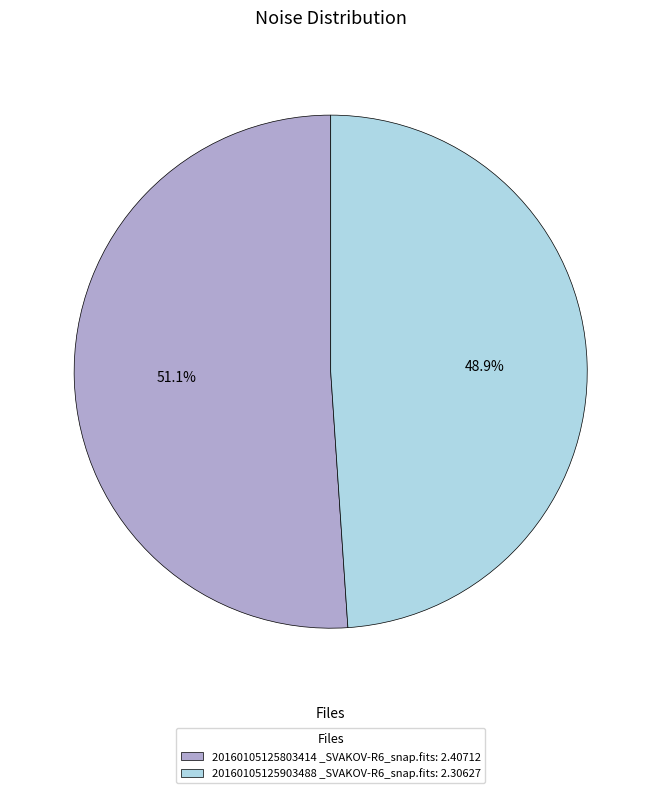

To the nearest percent, what is the difference between the largest and smallest slice percentages?

2%